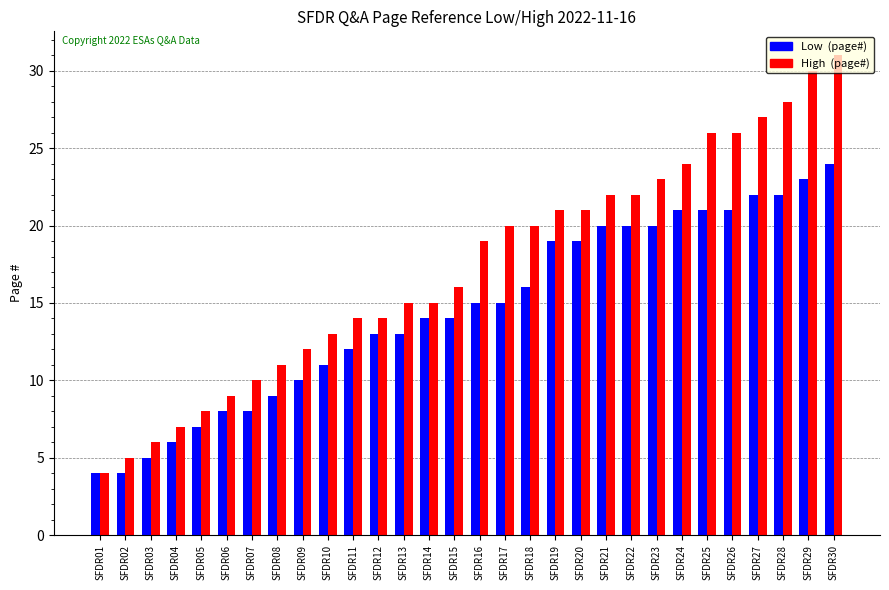

At which category is the sum across all series the highest?

SFDR30